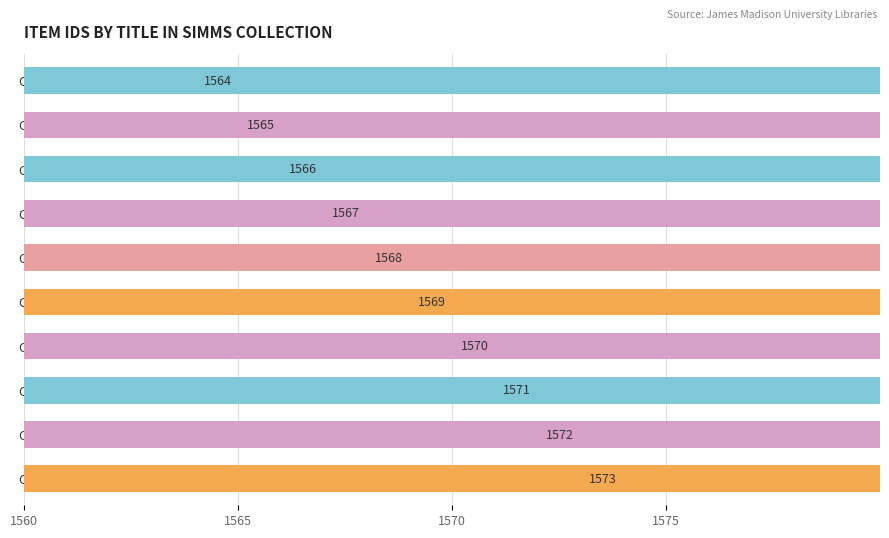

Are the bars grouped side by side (vs. stacked)?

No